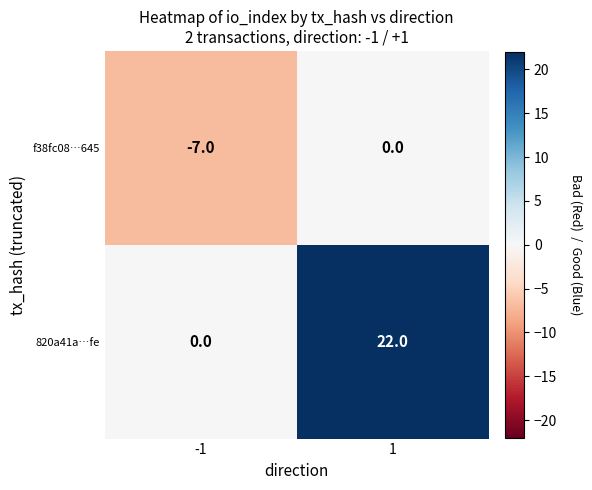

The f38fc08…645 series shows -3 at 1. True or false?

False